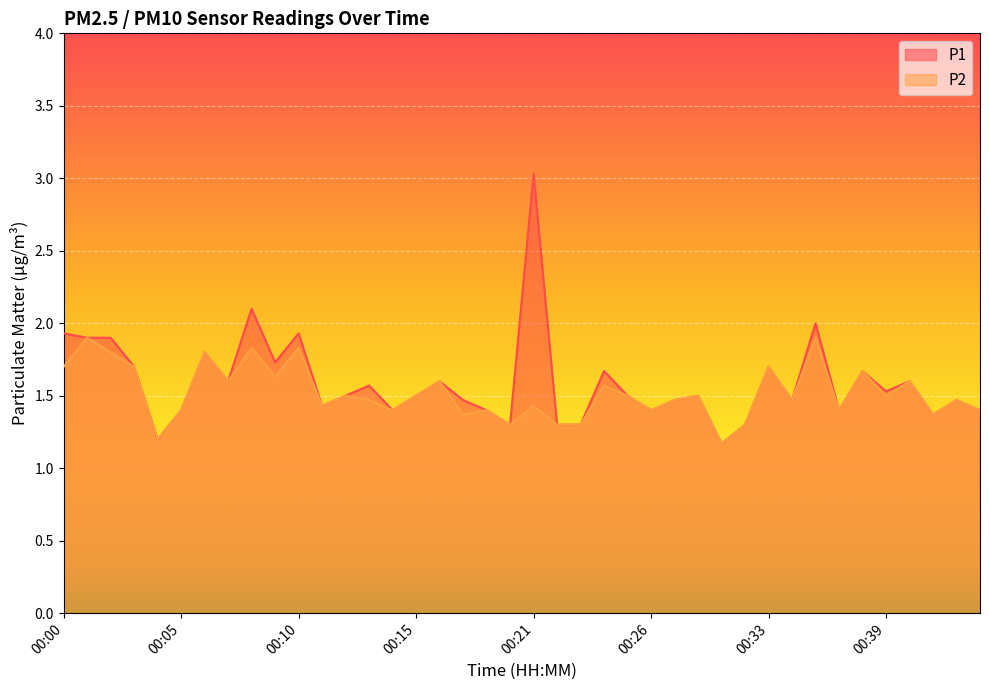

True or false: P2 and P1 cross at least once.

False